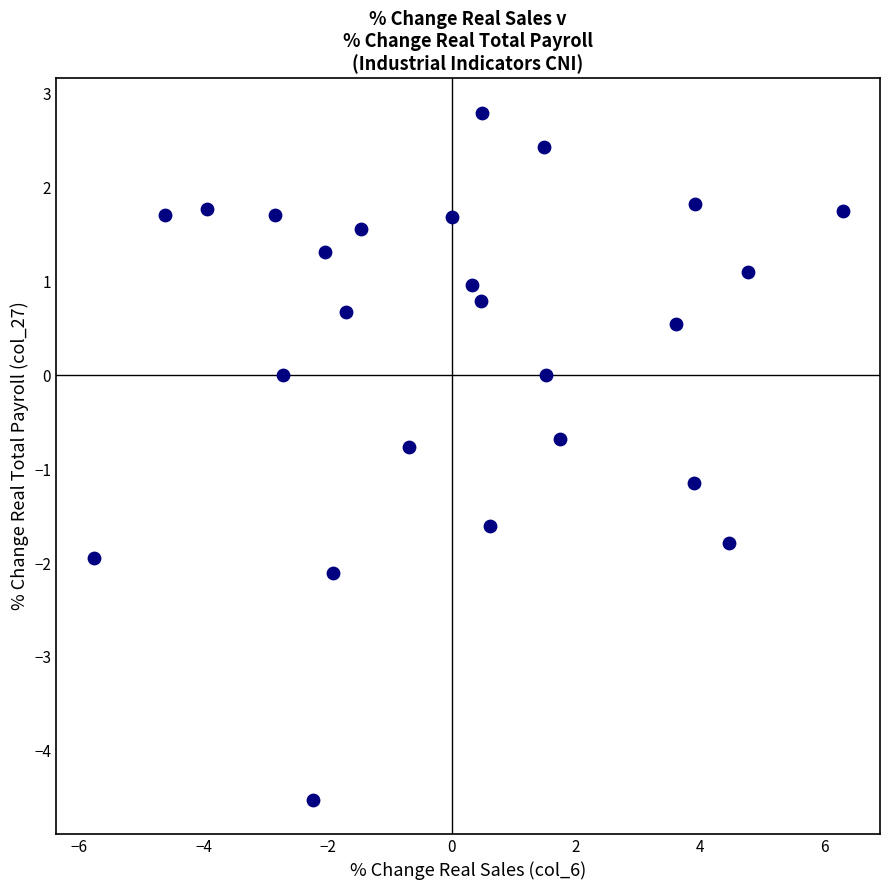

What is the range of X values (max minus min)?

12.1